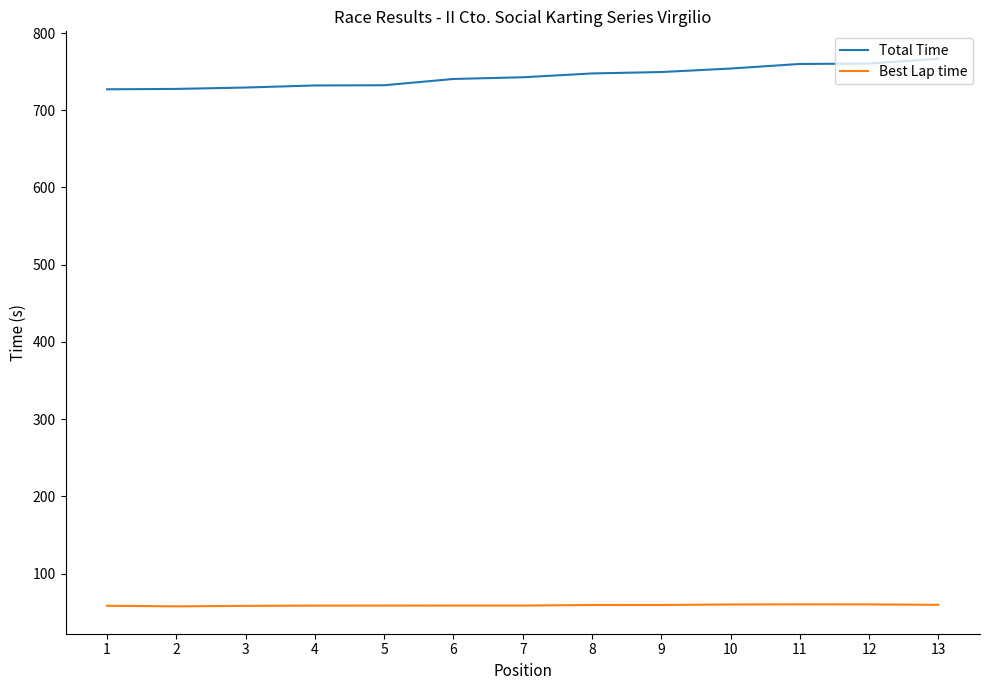

Does the chart have visible grid lines?

No